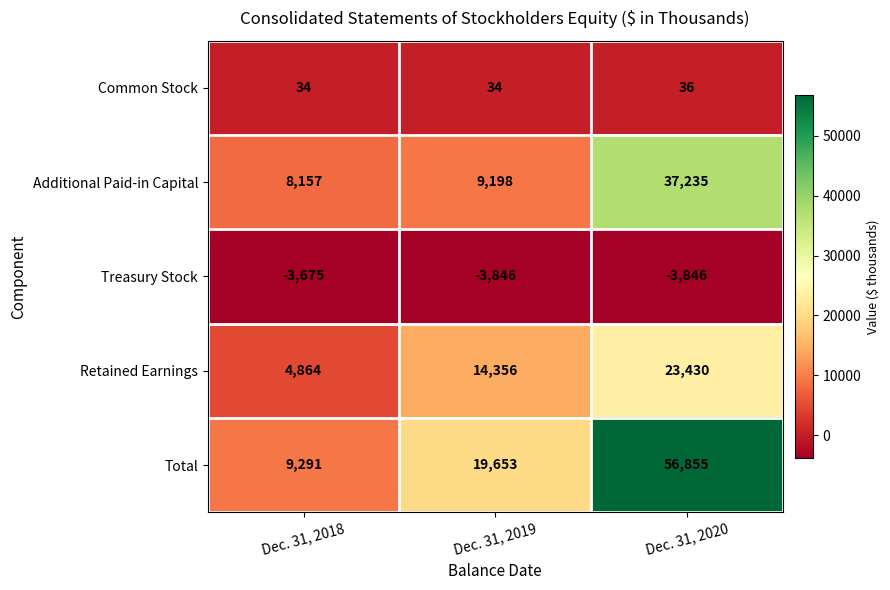

Which category has the highest value across all series?

Dec. 31, 2020